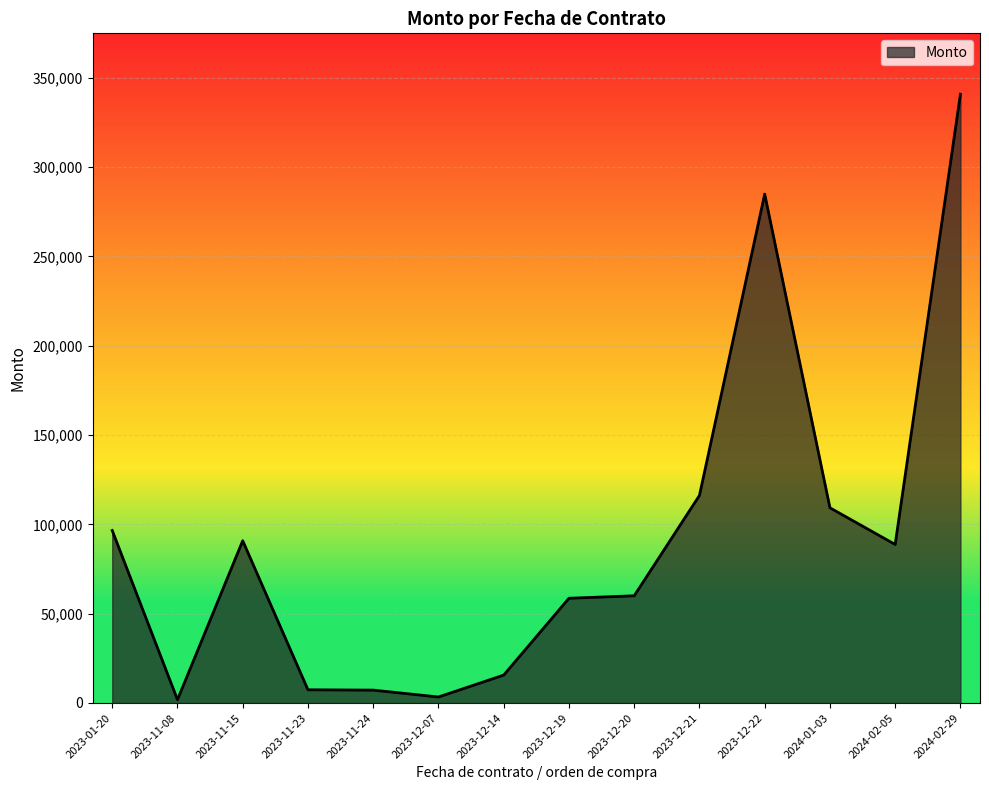

Approximately how many times larger is the value at 2023-12-21 compared to 2023-12-19?

2.0